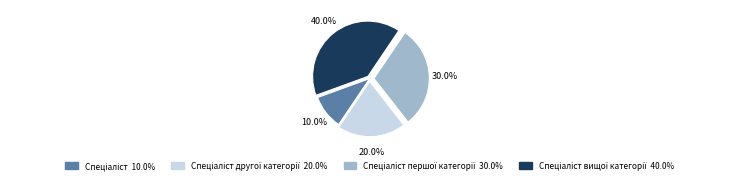

Is there a majority slice in this chart?

No